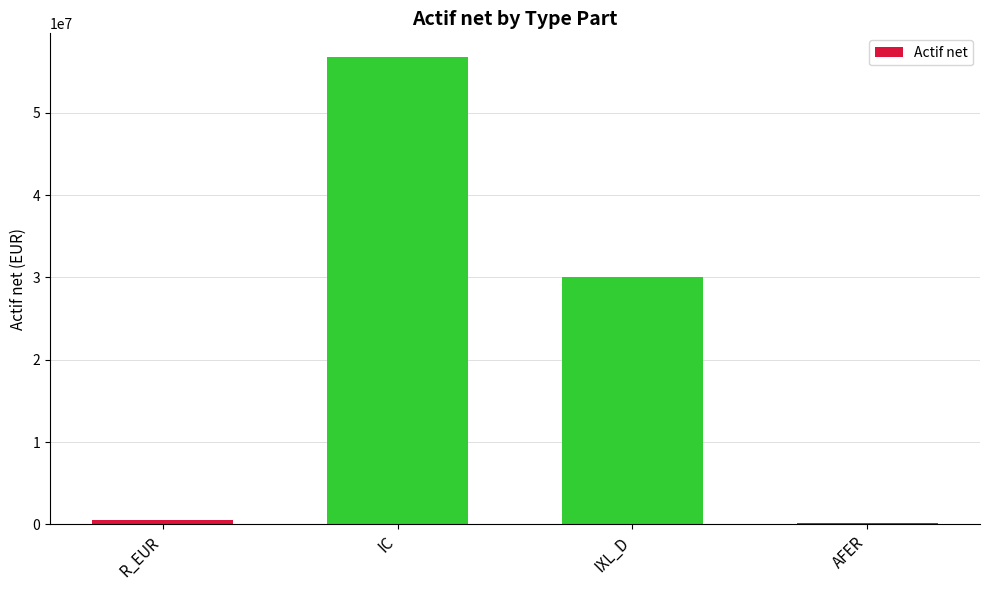

Which label corresponds to the largest value in the chart?

IC